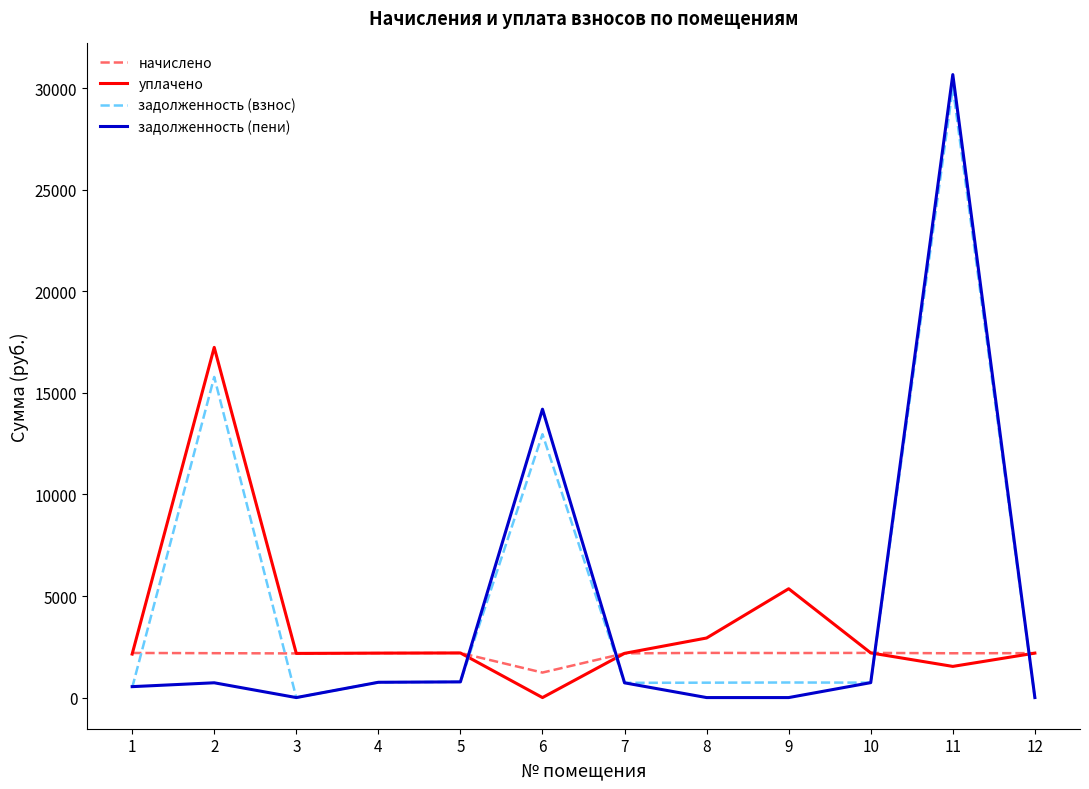

How many values in the уплачено series are below 2188?

5